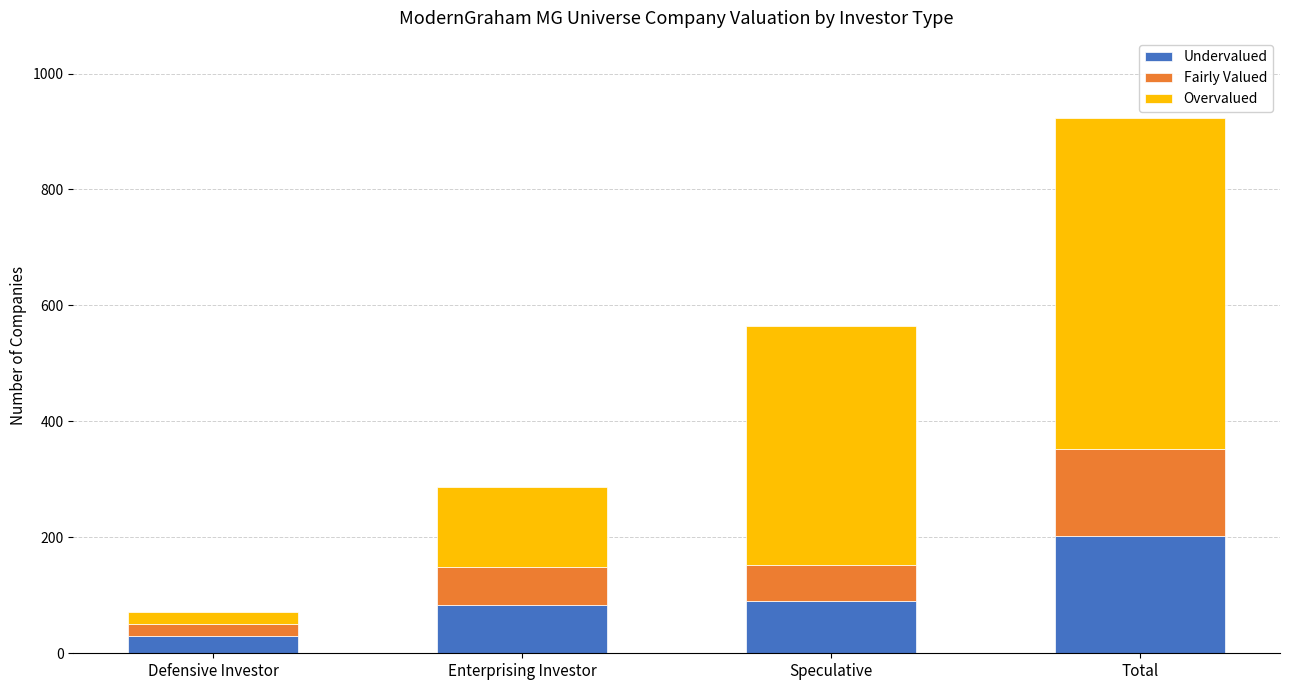

What is the total value across all series at Enterprising Investor?

287